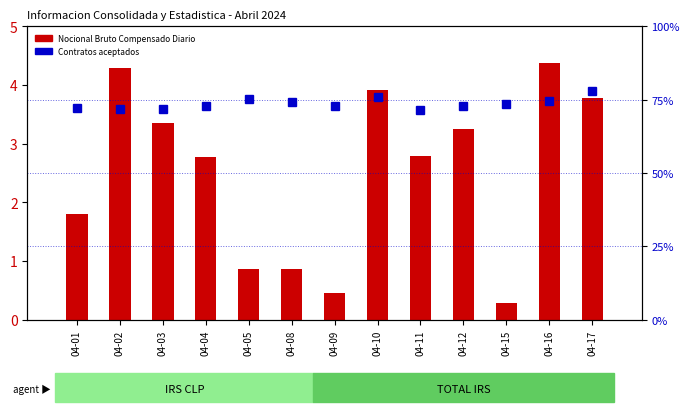

True or false: Contratos aceptados has a value of 104.3 at 04-03.

False